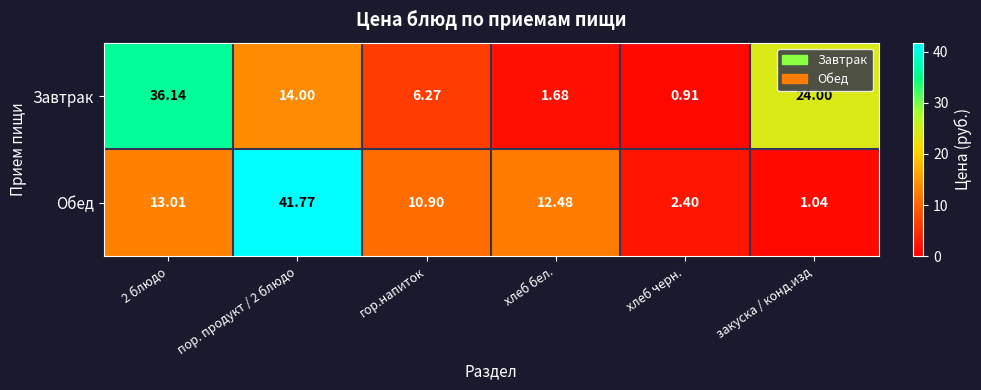

Between 2 блюдо and хлеб бел., which series saw the biggest shift?

Завтрак